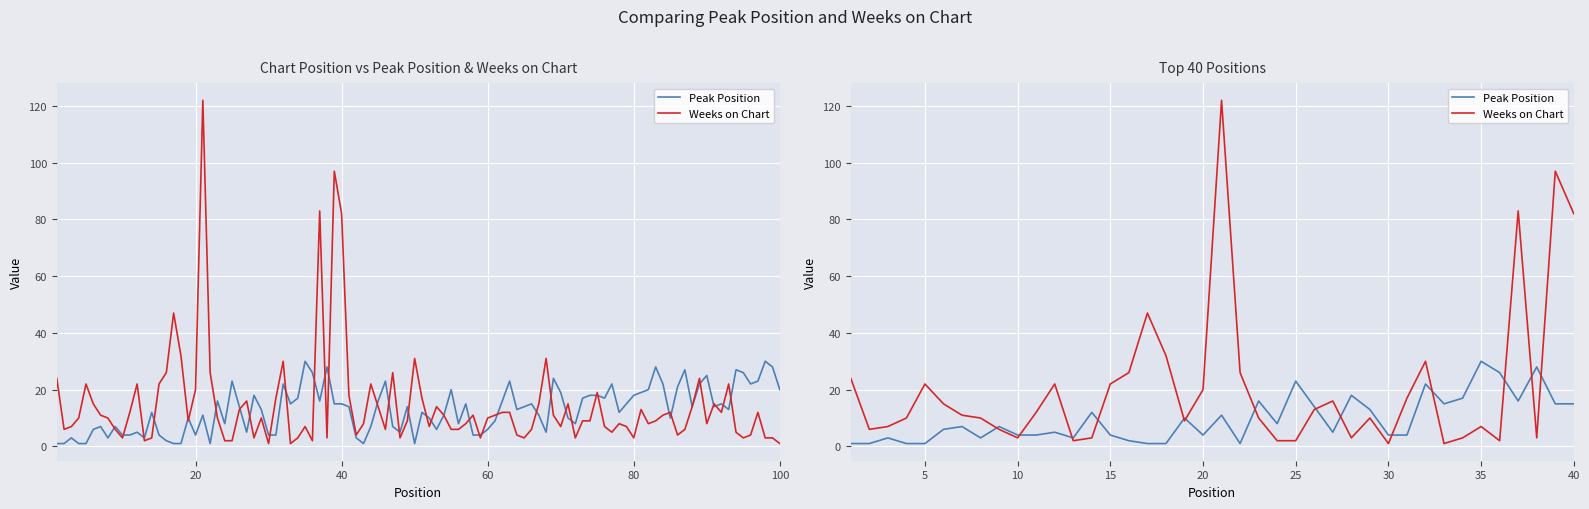

In Peak Position, how many points are higher than both neighbors (excluding endpoints)?

13